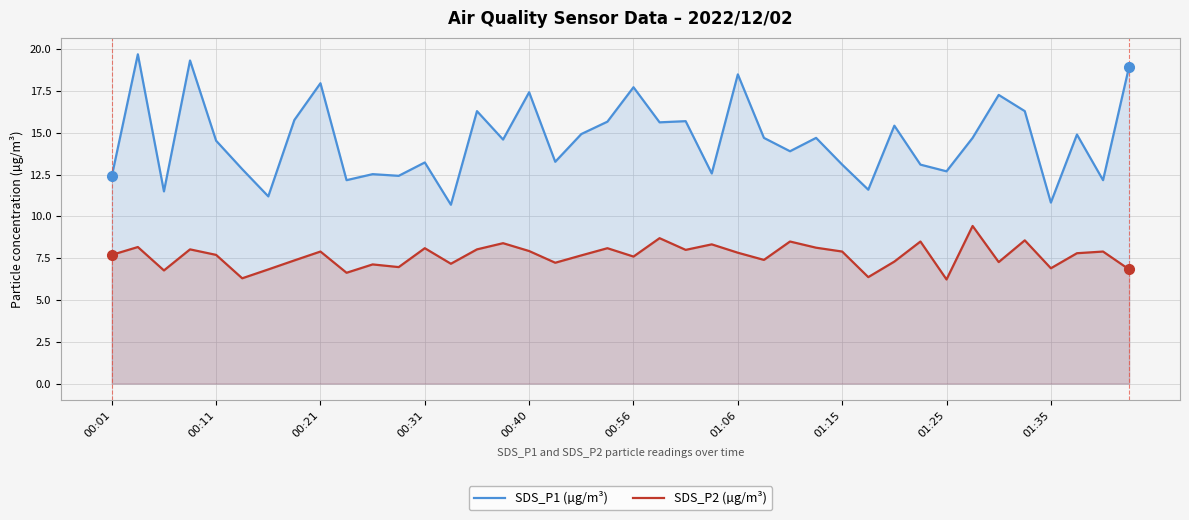

What is the difference between the maximum and minimum values in the SDS_P1 (µg/m³) series?

9.0